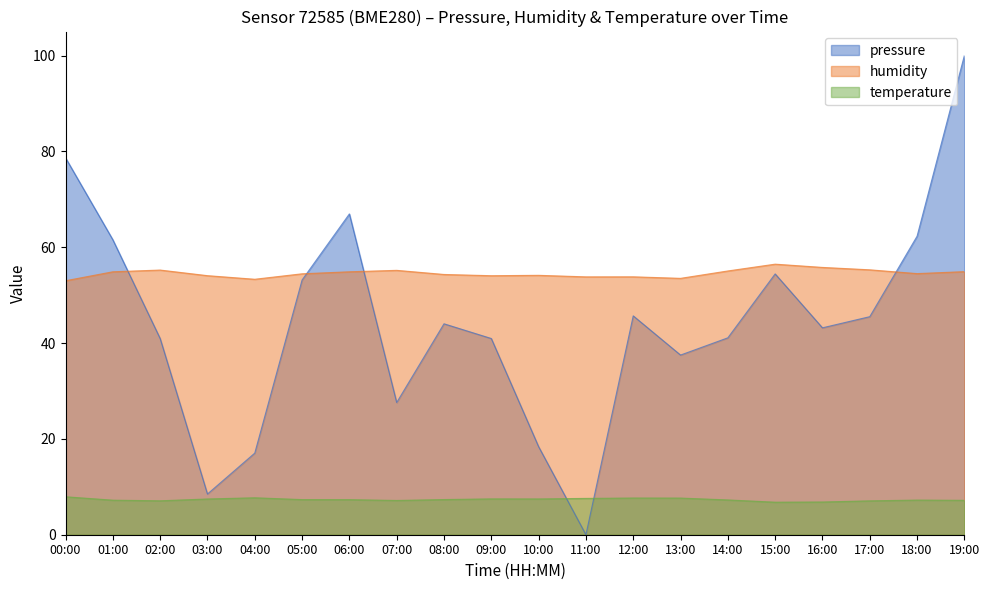

What is the difference between the highest and lowest values at 16:00?

49.0